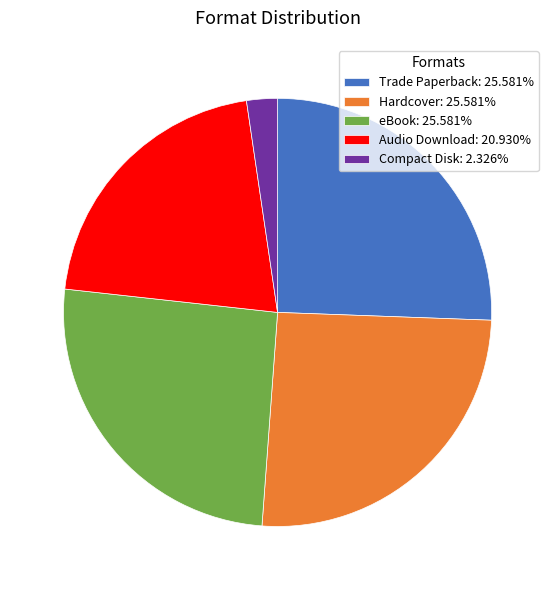

Does Compact Disk: 2.326% account for over 50% of the chart?

No